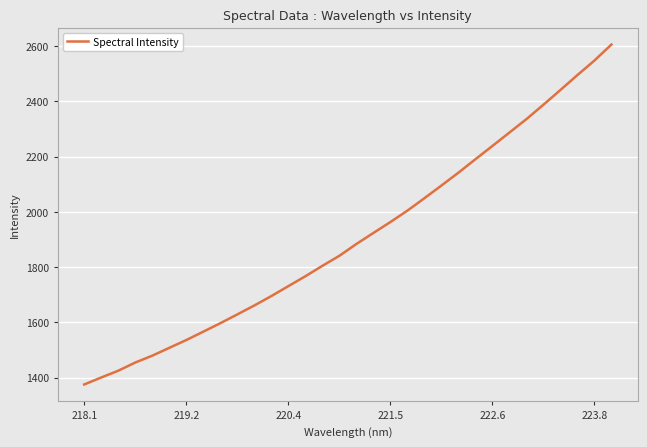

What is the smallest value displayed?

1375.2